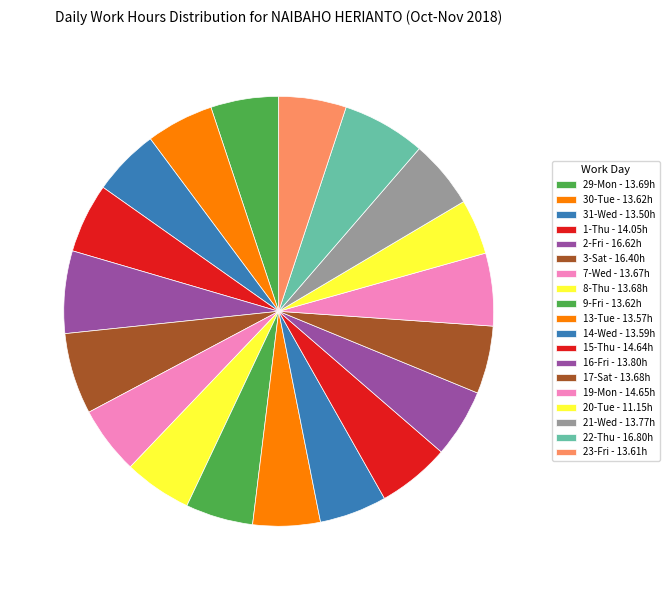

How many segments does this pie chart have?

19